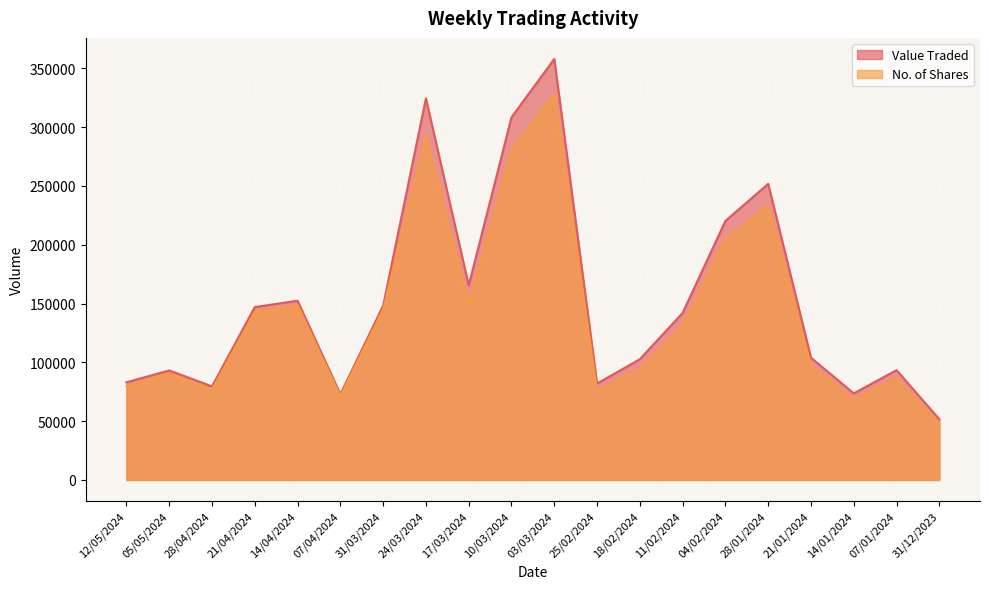

What value does the Value Traded series have at 12/05/2024, to the nearest 50?

83000